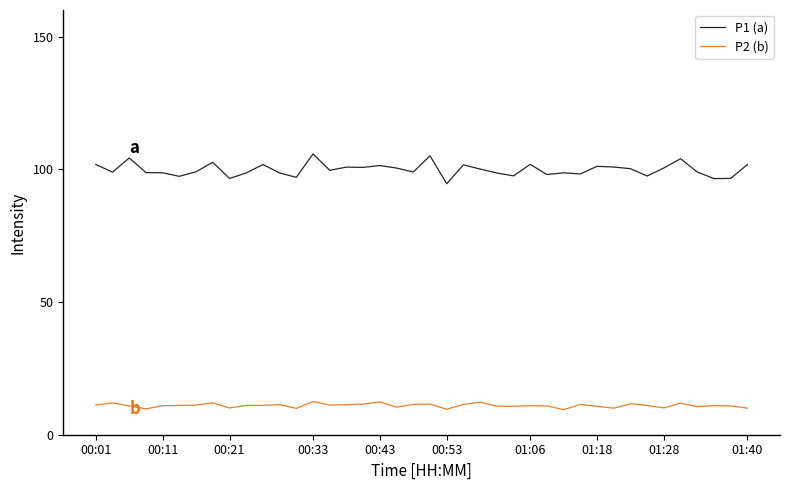

True or false: P1 (a) has more than 0 interior local peaks.

True